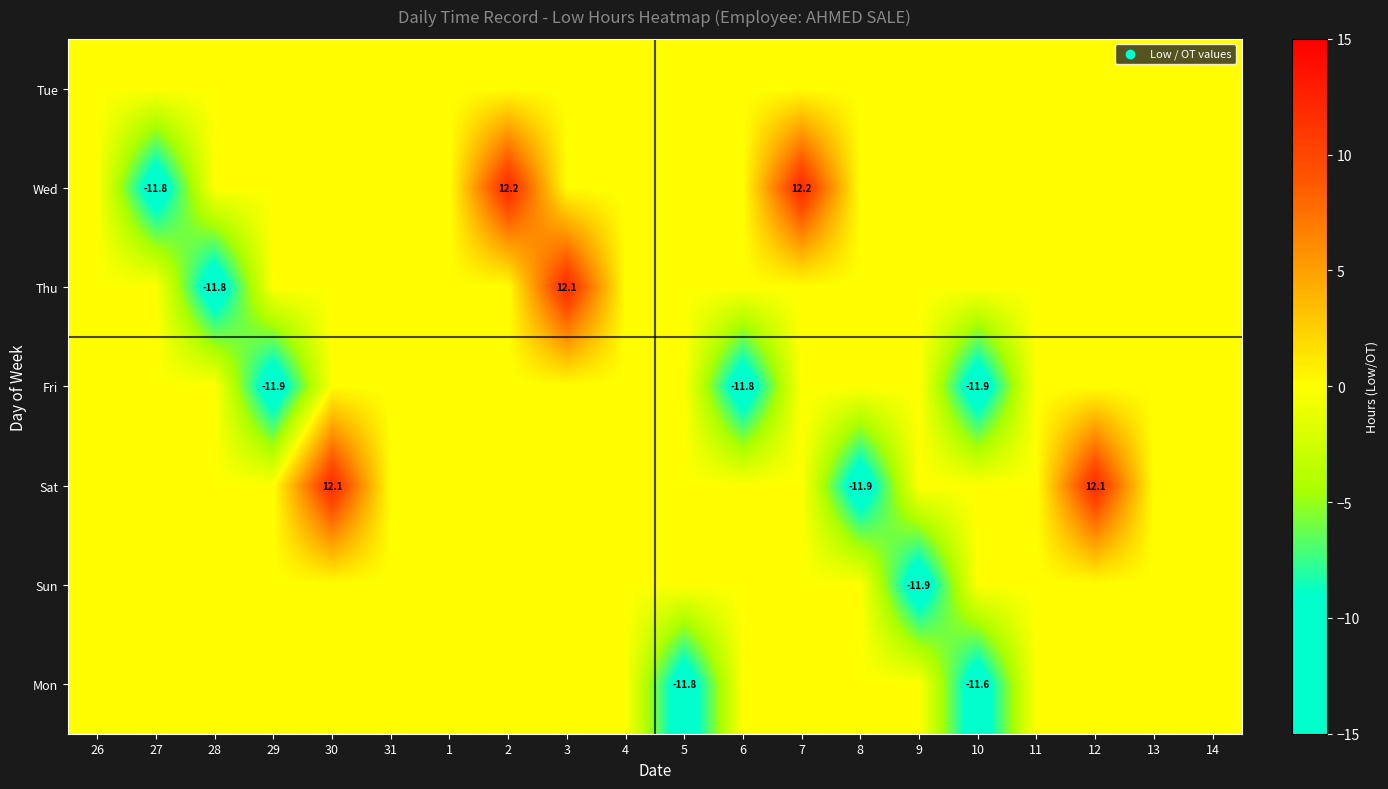

What is the lowest value of the Wed series?

-11.8